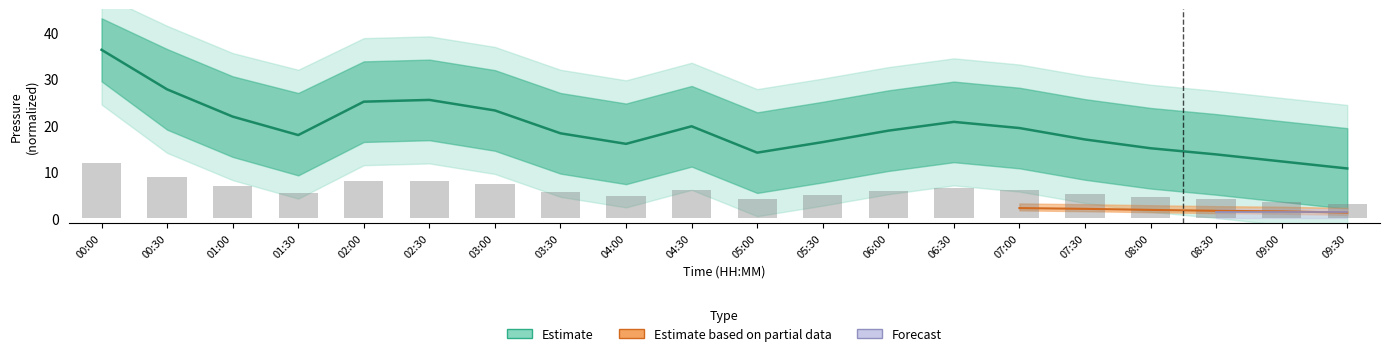

True or false: pressure_center has a value of 15.0 at 08:00.

True